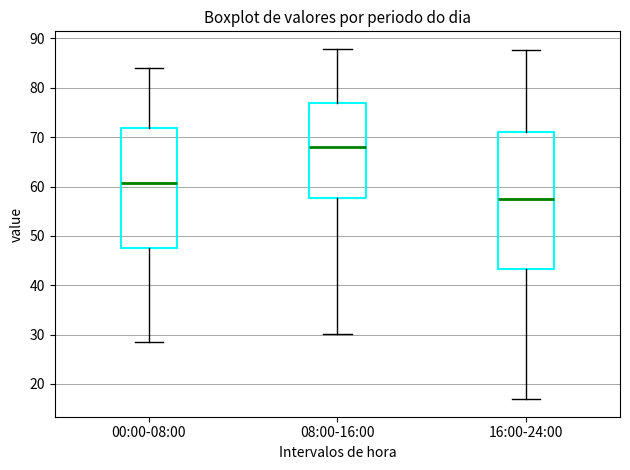

Which box has the highest median line?

08:00-16:00